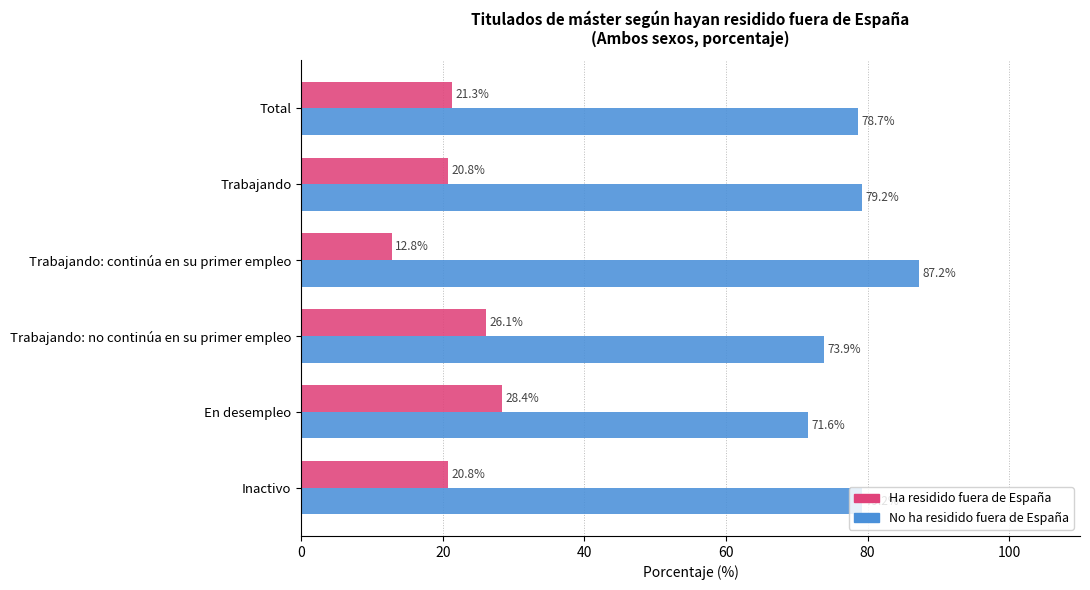

At which label does No ha residido fuera de España reach its minimum?

En desempleo